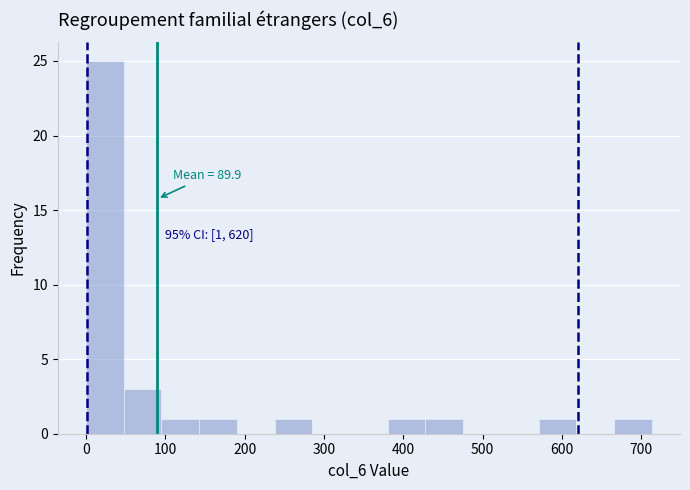

Over which range of the x-axis is the bar tallest?

0 to 50